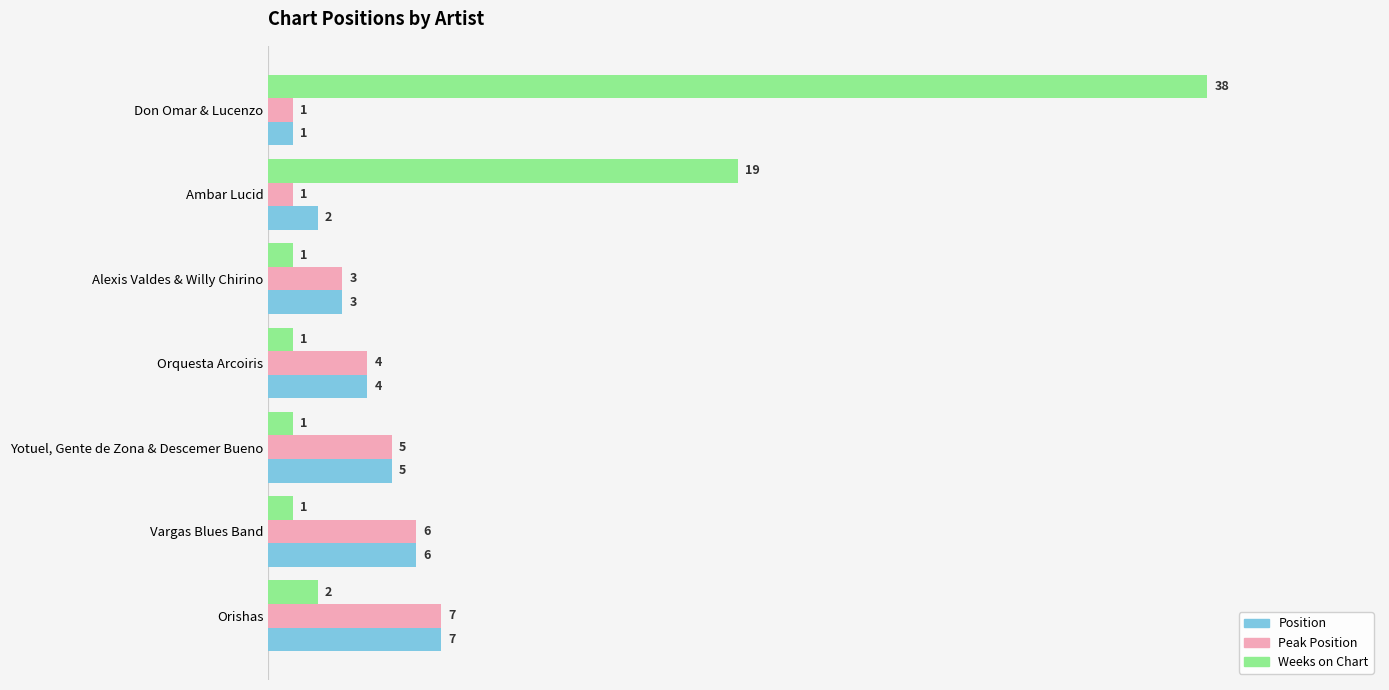

What is the average value of the Weeks on Chart series?

9